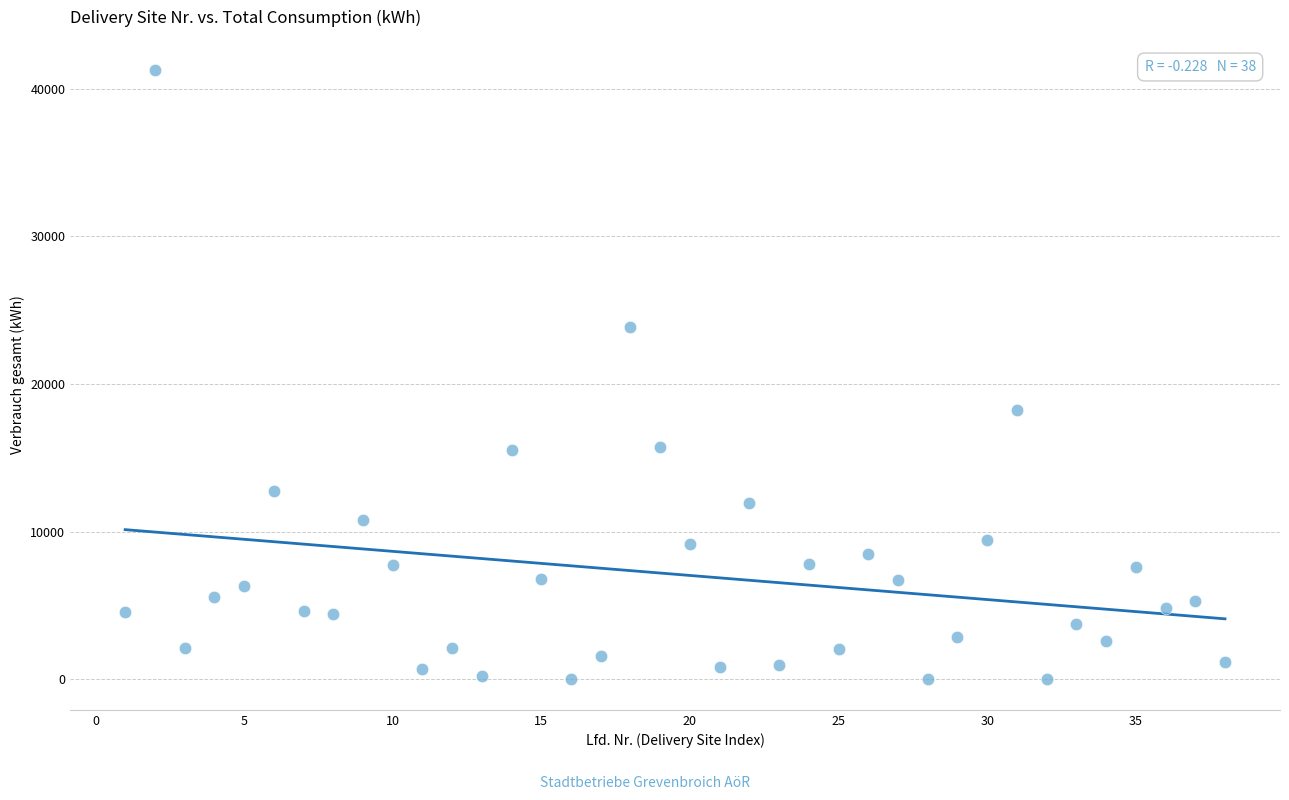

What is the range of Y values (max minus min)?

41255.0